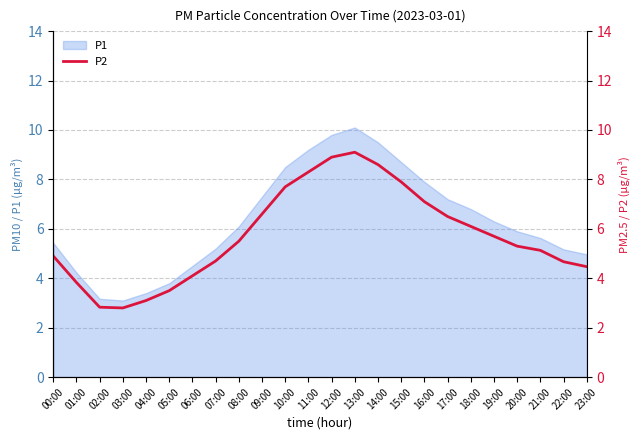

What is the minimum value shown in the chart?

2.8